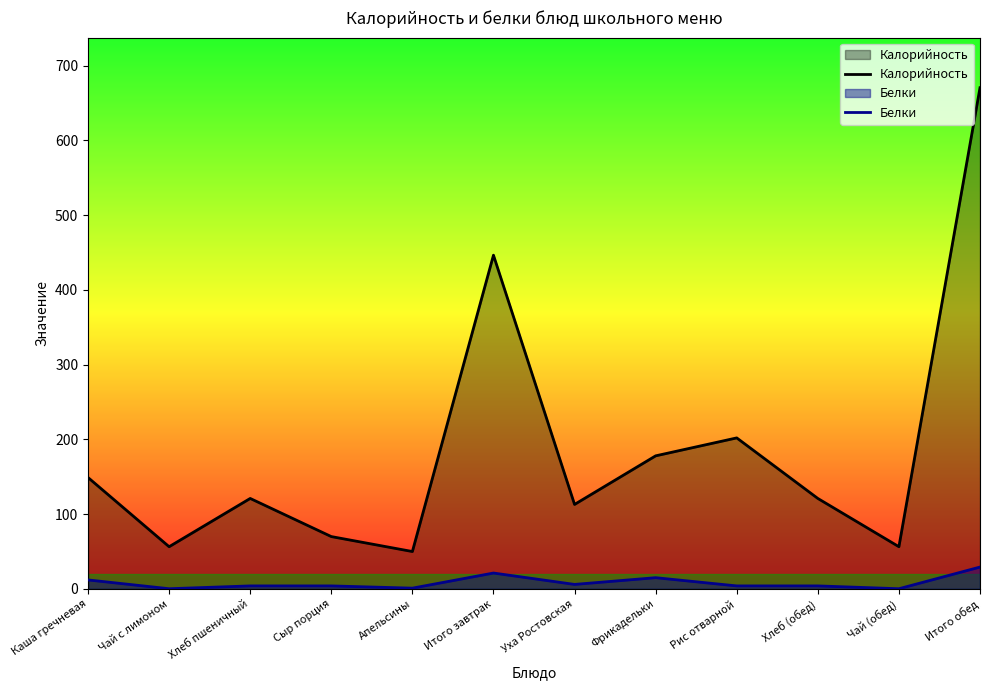

Reading right to left, what are all the values shown in this chart?

Калорийность: 670.4	56.4	121.0	202.0	178.0	113.0	446.4	50.0	70.0	121.0	56.4	149.0
Белки: 29.2	0.2	4.0	4.0	15.0	6.0	21.2	1.0	4.0	4.0	0.2	12.0